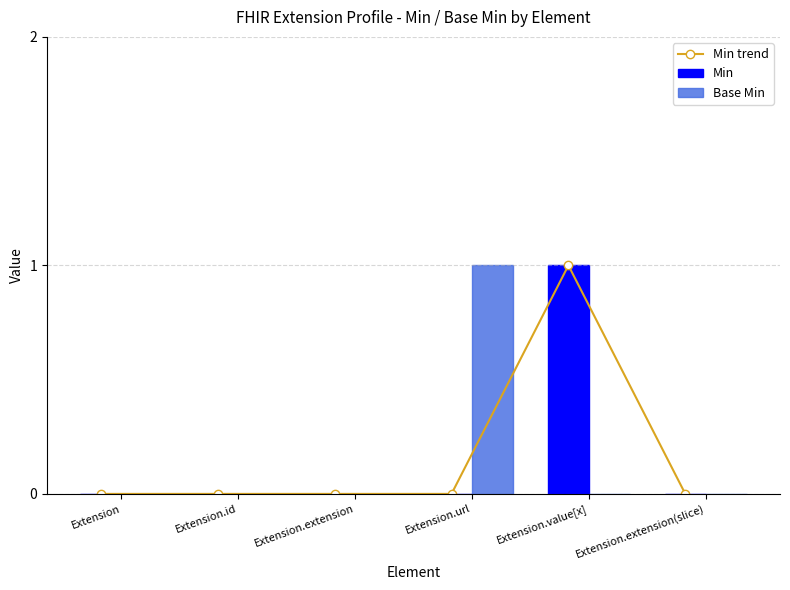

Is it true that Min equals 0 at Extension?

True